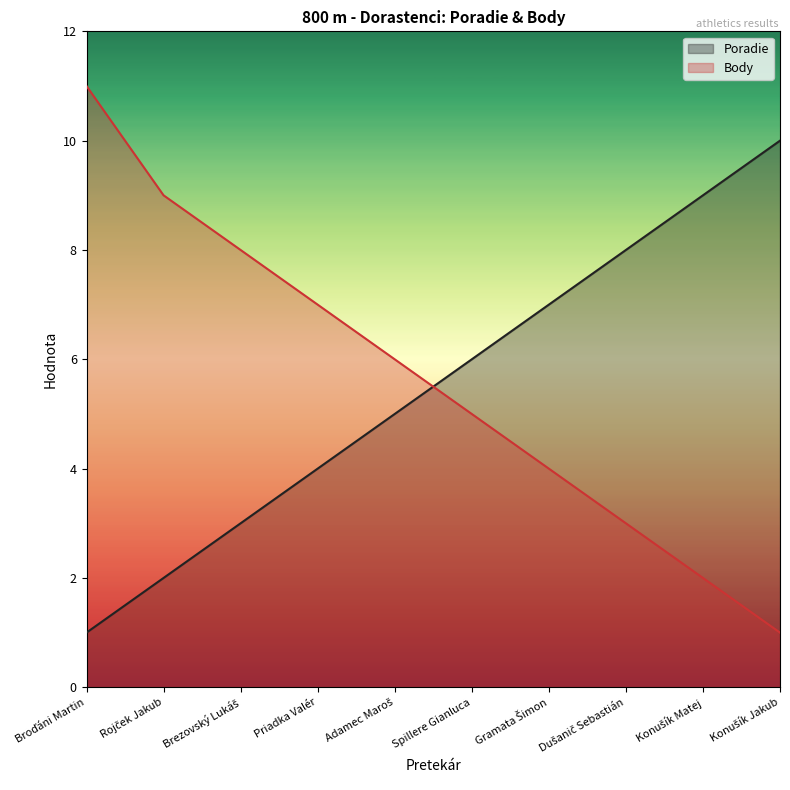

Which series has the widest spread of values?

Body